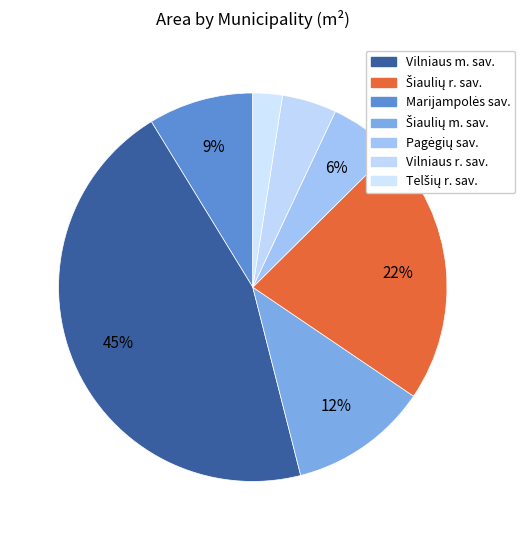

Which slice is the smallest?

Telšių r. sav.